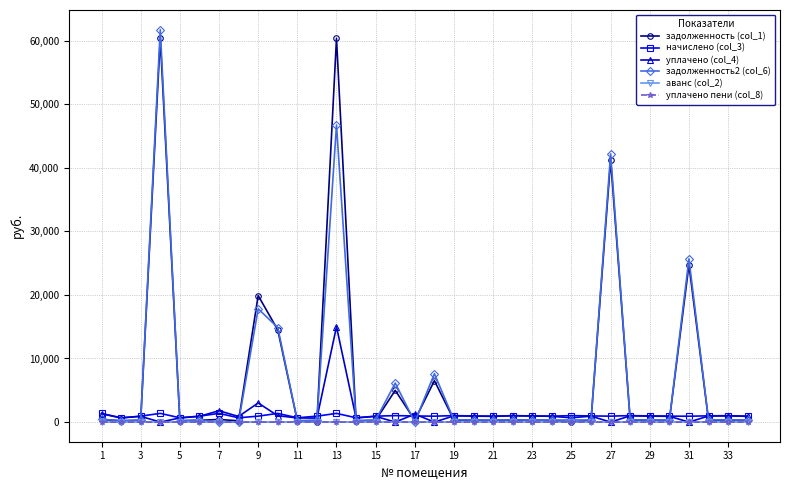

What is the greatest value displayed?

61710.8